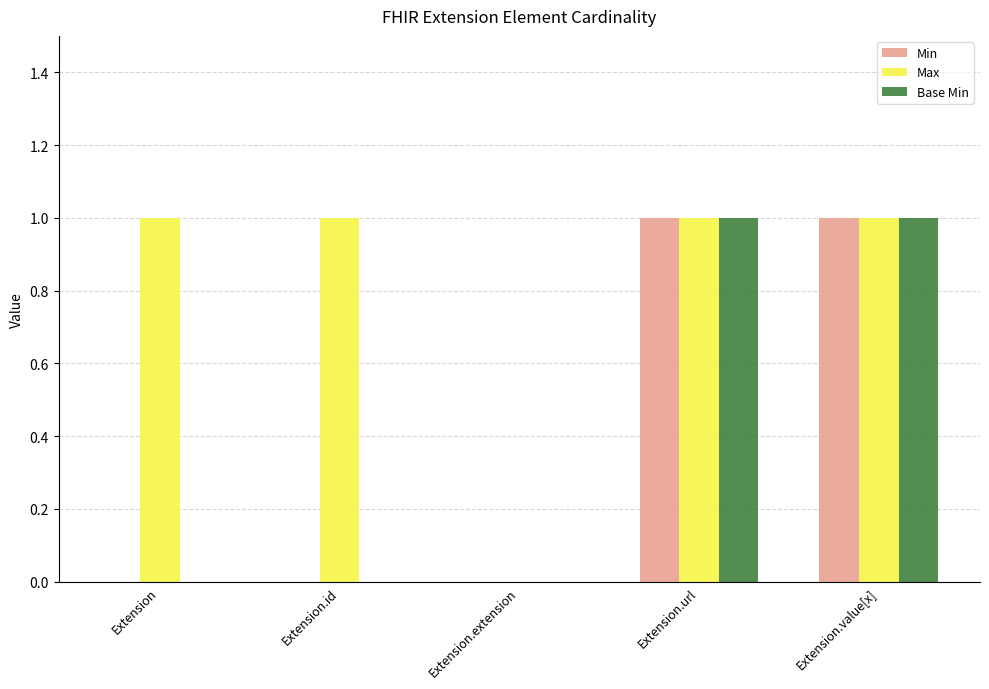

The Max series shows 1 at Extension.value[x]. True or false?

True